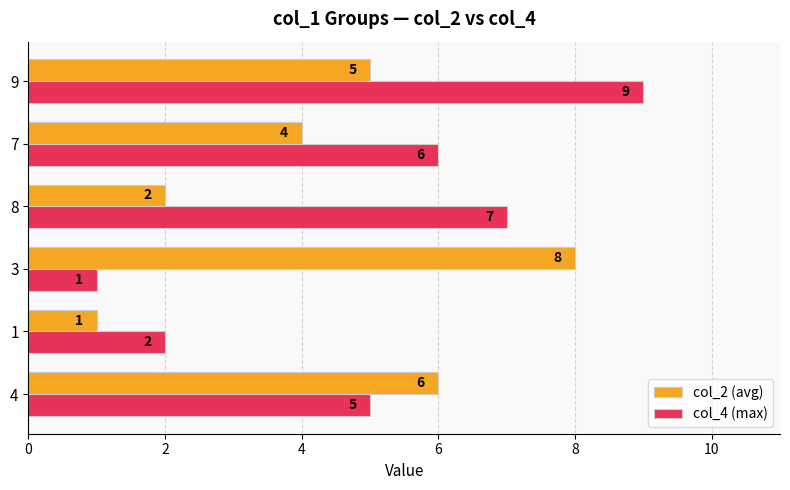

Which category has the highest value in the col_2 (avg) series?

3